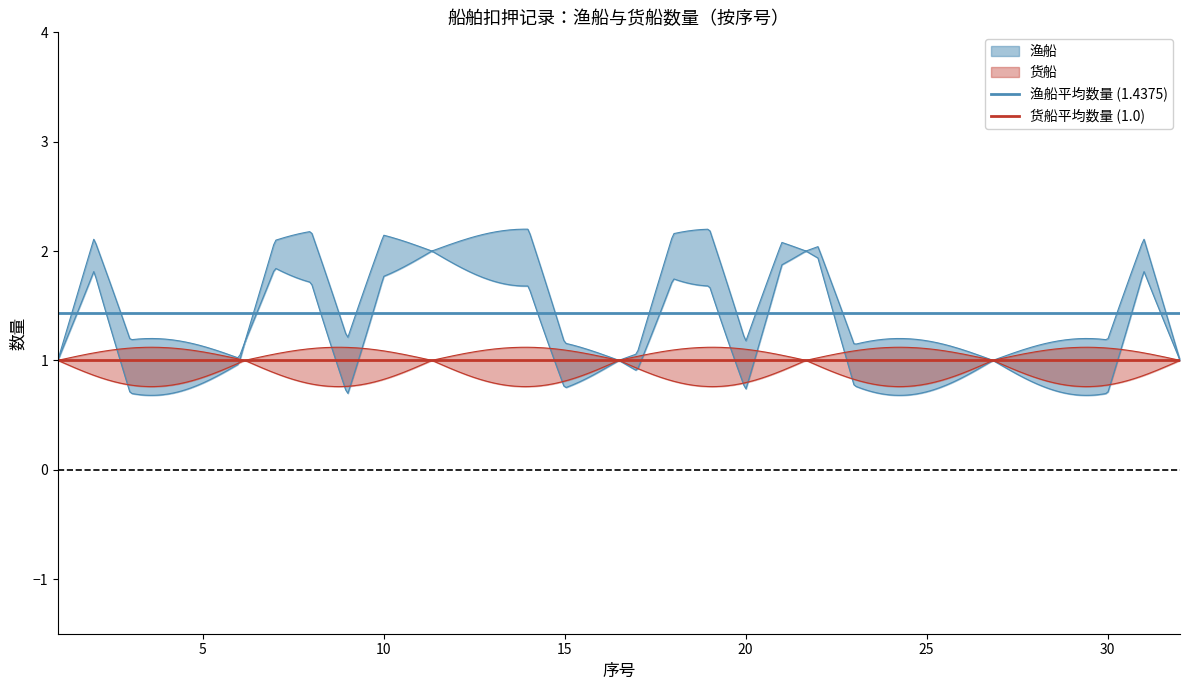

The value of 渔船平均数量 (1.4375) at 5 is 1.4. True or false?

True